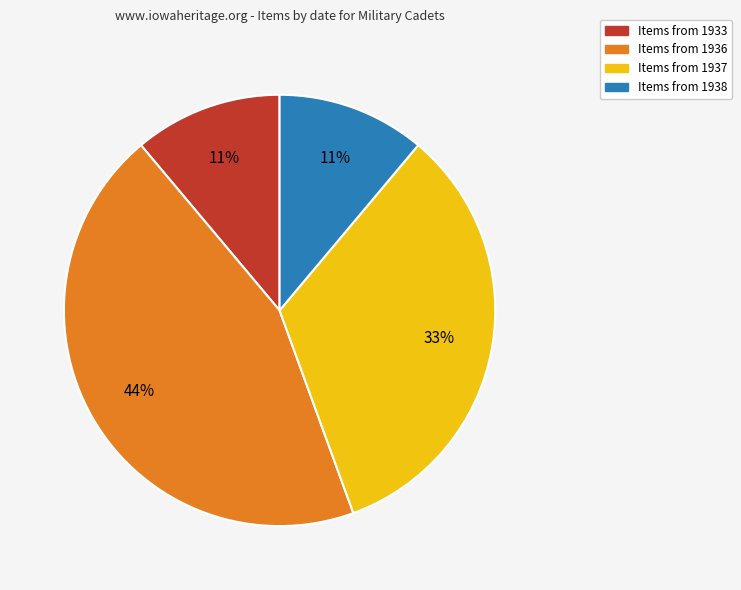

To the nearest percent, what is the average slice percentage?

25%